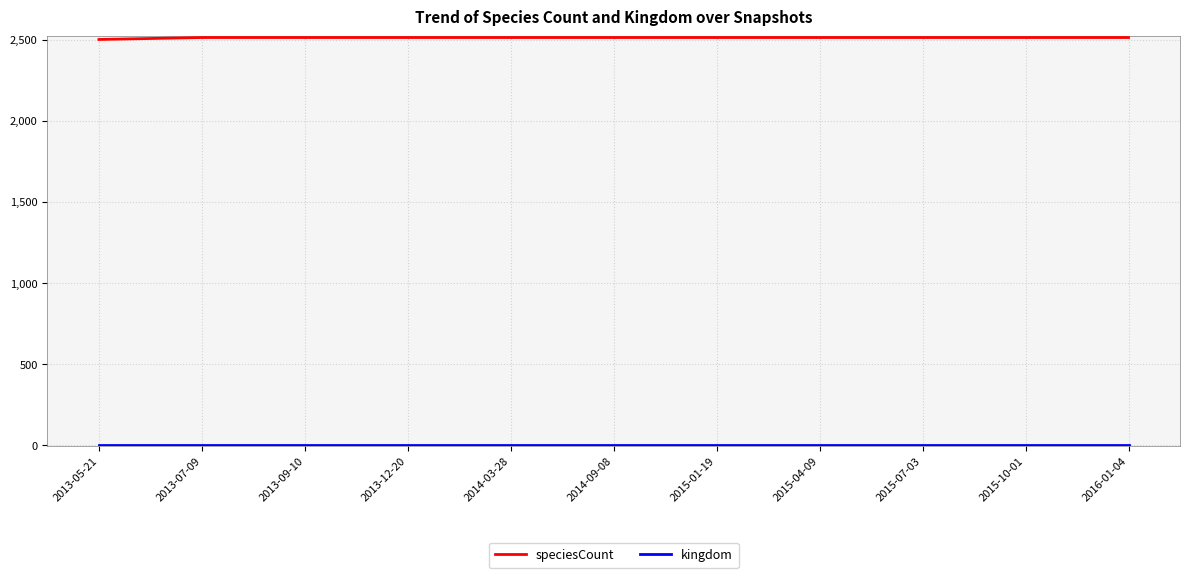

What is the greatest value displayed?

2513